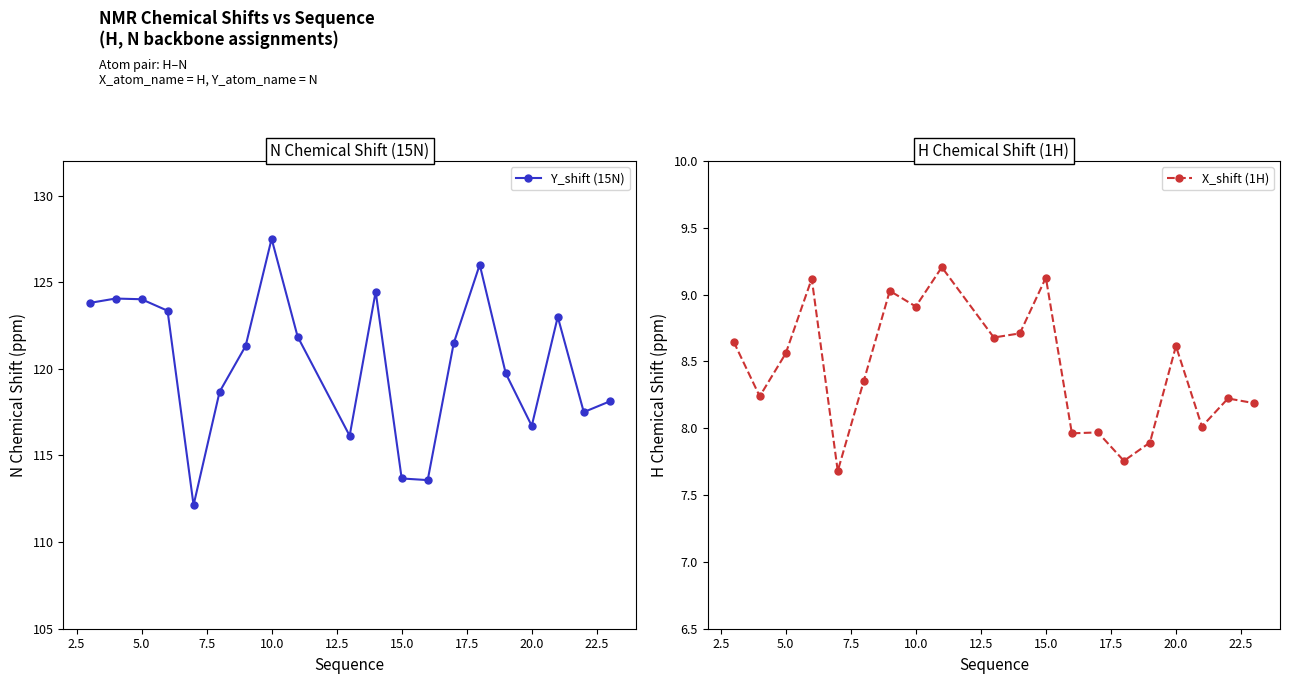

What is the maximum value for X_shift (1H)?

9.2